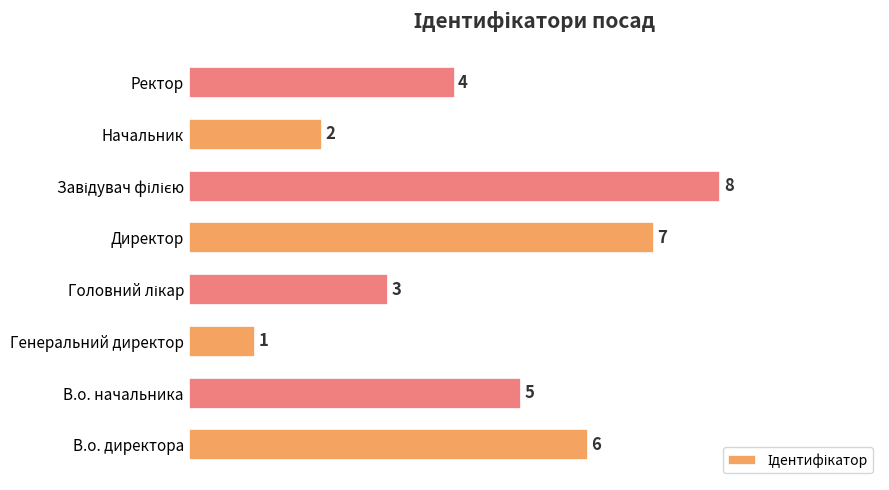

Between Начальник and Директор, which is larger?

Директор